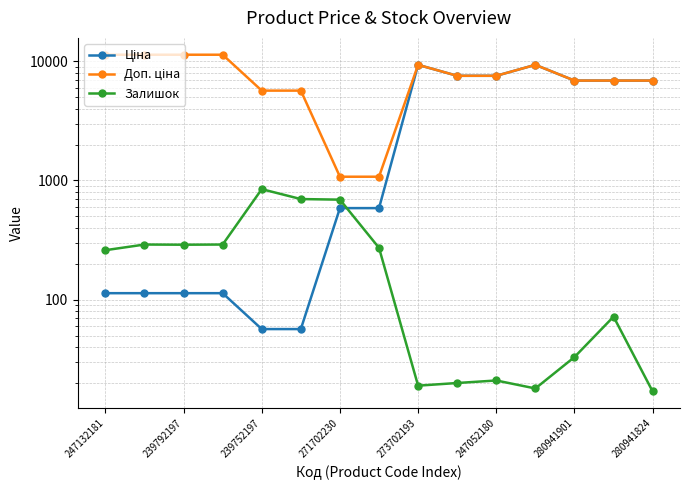

Where is Залишок nearest to the value 431?

239792197